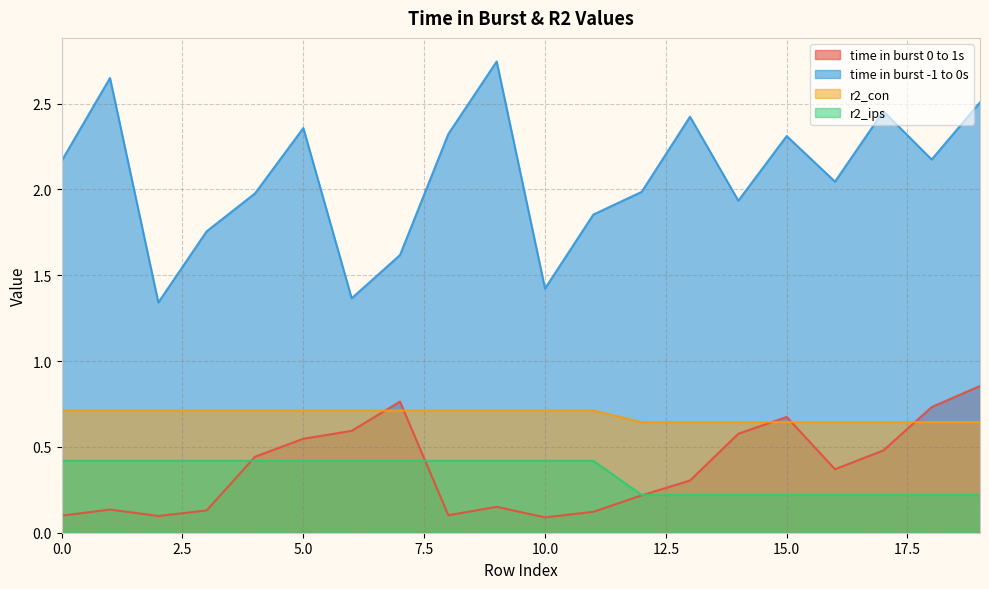

Reading right to left, what are all the values shown in this chart?

time in burst 0 to 1s: 0.9	0.7	0.5	0.4	0.7	0.6	0.3	0.2	0.1	0.1	0.2	0.1	0.8	0.6	0.5	0.4	0.1	0.1	0.1	0.1
time in burst -1 to 0s: 2.5	2.2	2.5	2.0	2.3	1.9	2.4	2.0	1.9	1.4	2.7	2.3	1.6	1.4	2.4	2.0	1.8	1.3	2.6	2.2
r2_con: 0.6	0.6	0.6	0.6	0.6	0.6	0.6	0.6	0.7	0.7	0.7	0.7	0.7	0.7	0.7	0.7	0.7	0.7	0.7	0.7
r2_ips: 0.2	0.2	0.2	0.2	0.2	0.2	0.2	0.2	0.4	0.4	0.4	0.4	0.4	0.4	0.4	0.4	0.4	0.4	0.4	0.4